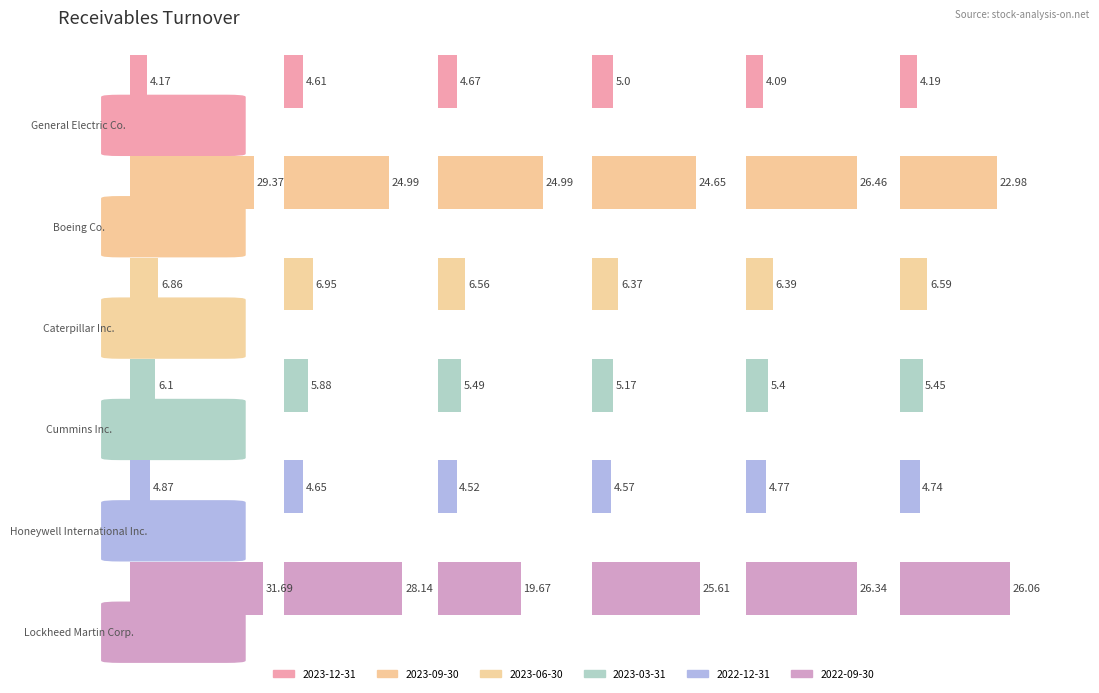

What is the sum of the Caterpillar Inc. values at 0 and 125?

13.4